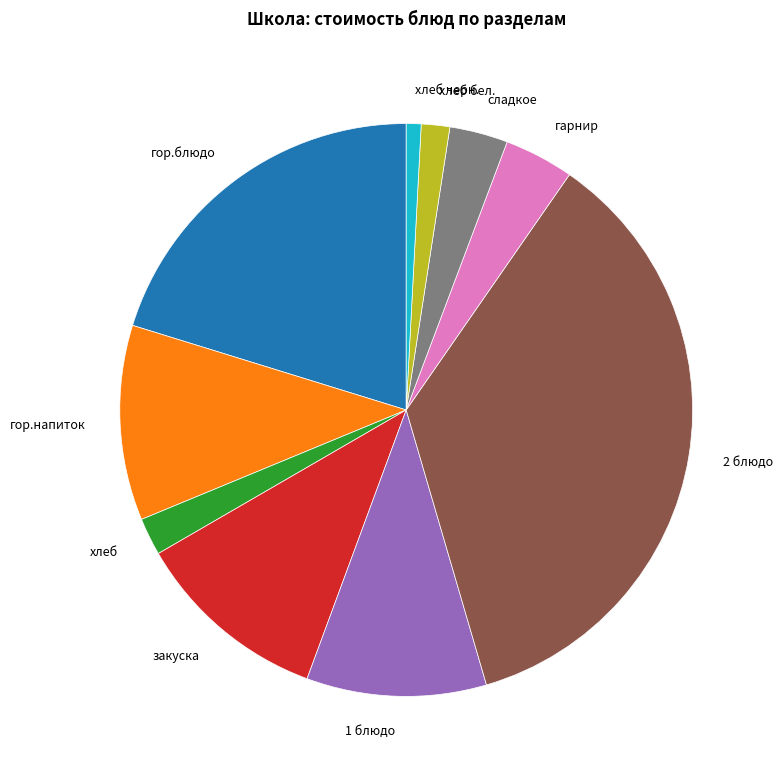

How many slices are in this pie chart?

10